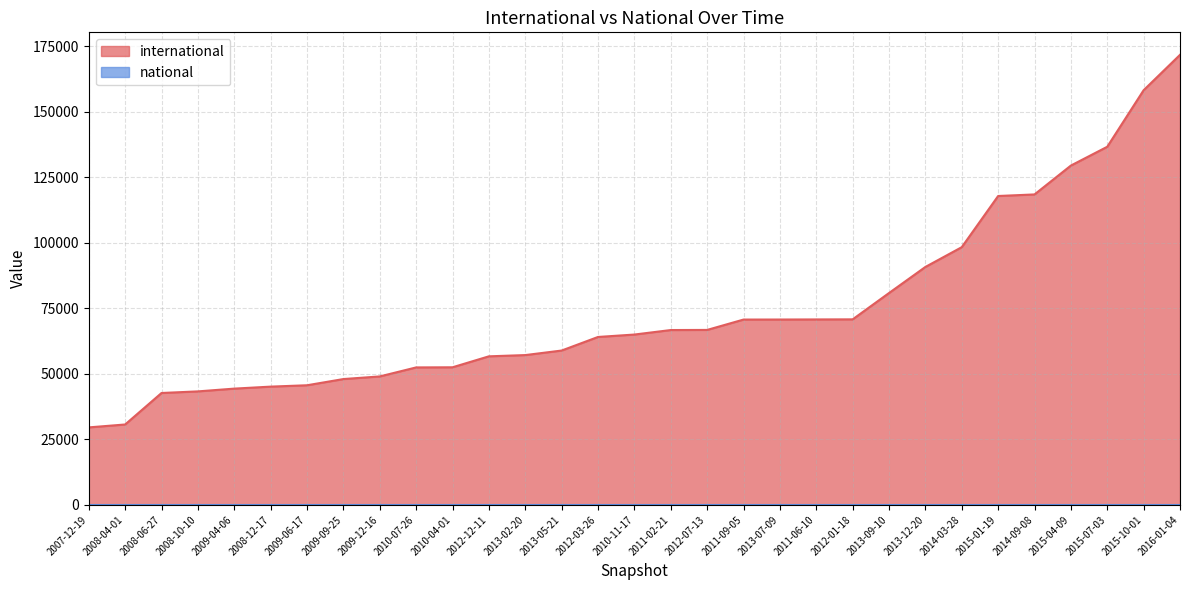

List the labels in order of value, largest first.

2016-01-04, 2015-10-01, 2015-07-03, 2015-04-09, 2014-09-08, 2015-01-19, 2014-03-28, 2013-12-20, 2013-09-10, 2012-01-18, 2011-06-10, 2013-07-09, 2011-09-05, 2012-07-13, 2011-02-21, 2010-11-17, 2012-03-26, 2013-05-21, 2013-02-20, 2012-12-11, 2010-04-01, 2010-07-26, 2009-12-16, 2009-09-25, 2009-06-17, 2008-12-17, 2009-04-06, 2008-10-10, 2008-06-27, 2008-04-01, 2007-12-19